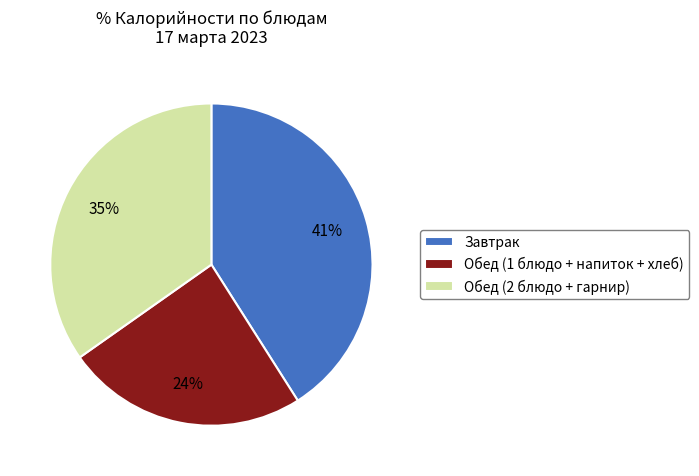

The Завтрак slice represents 35% of the pie. True or false?

False